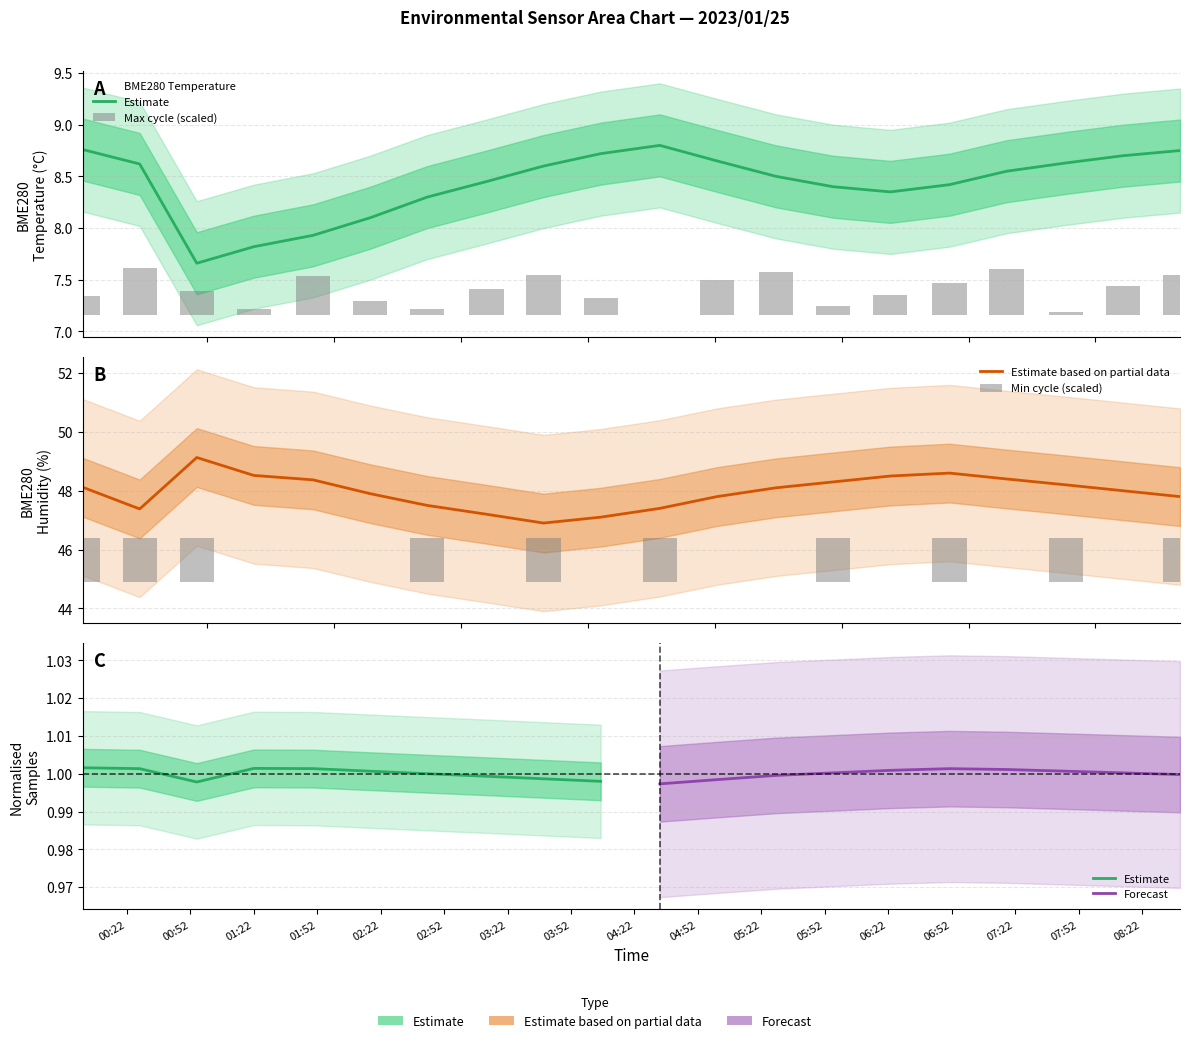

True or false: BME280_temperature has a value of 11.3 at 2023/01/25 00:28.

False